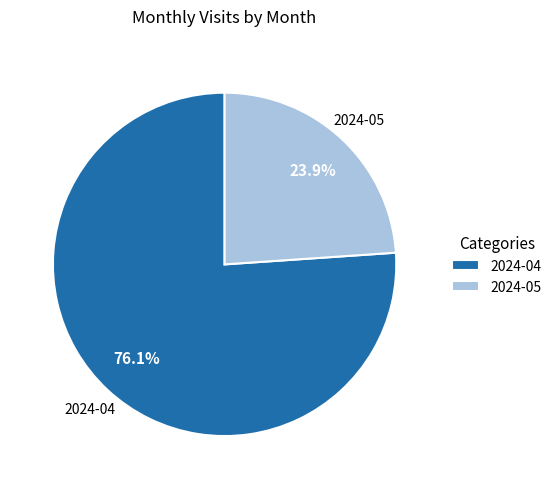

Rank the categories by value from highest to lowest.

2024-04, 2024-05